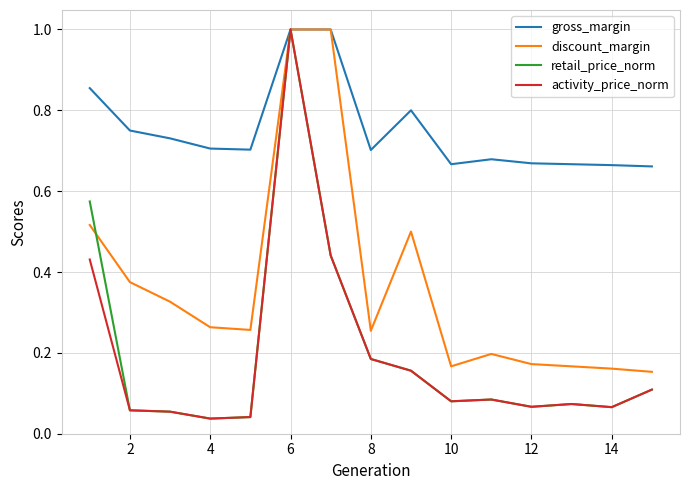

What is the difference between the maximum and minimum values in the activity_price_norm series?

1.0